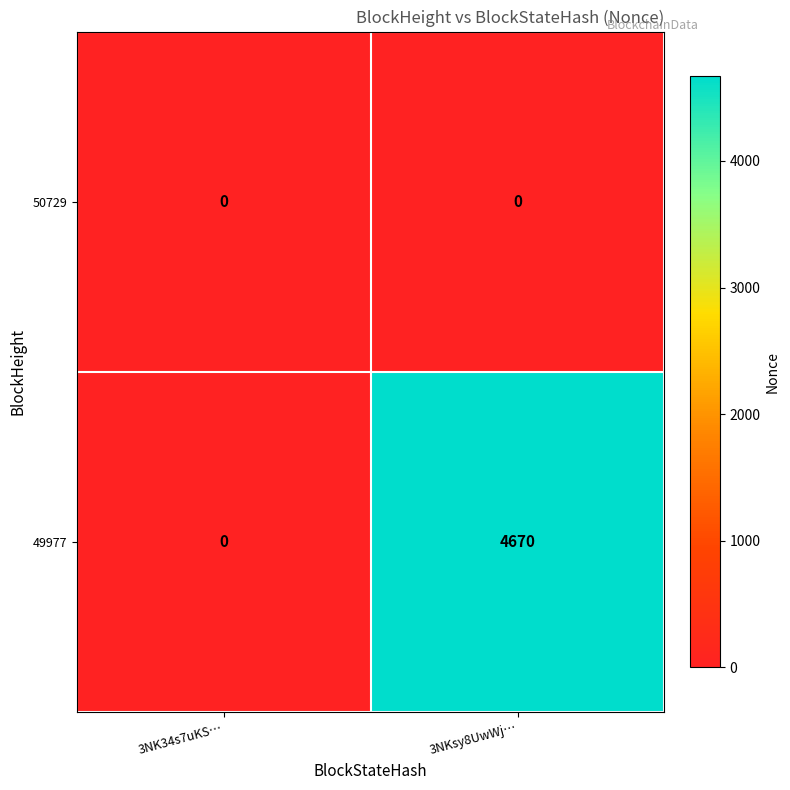

Between 3NK34s7uKS… and 3NKsy8UwWj…, which series saw the biggest shift?

49977